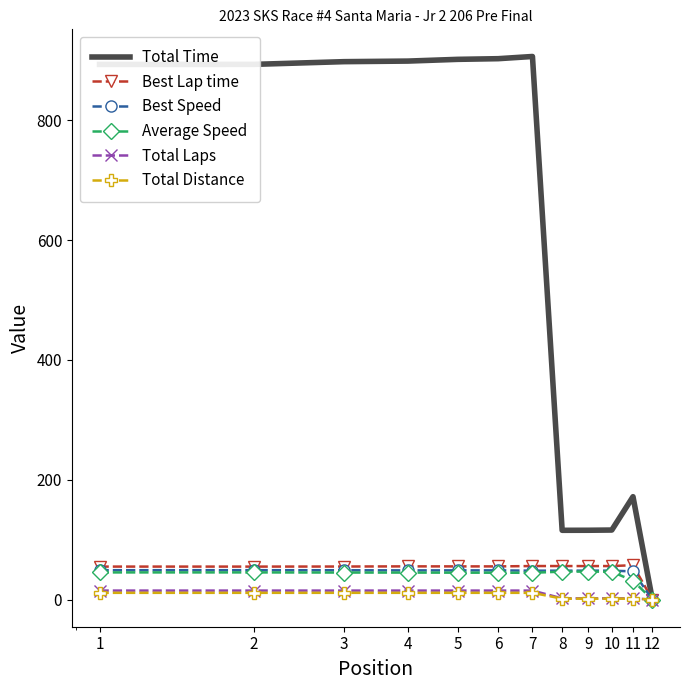

Which series has the widest spread of values?

Total Time